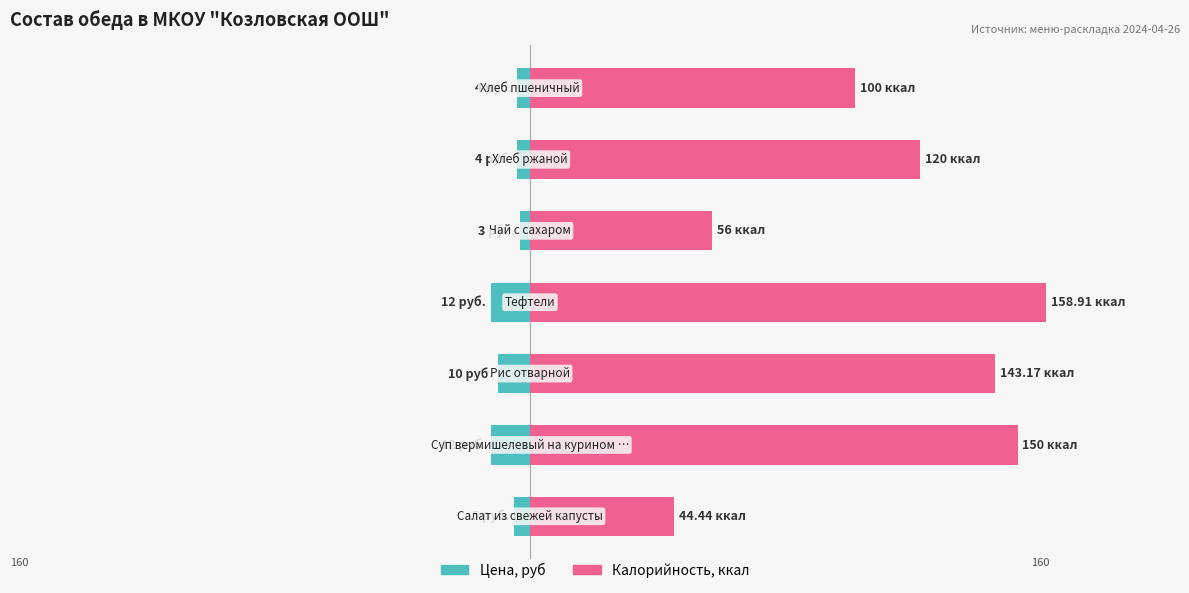

What is the maximum value shown in the chart?

158.9